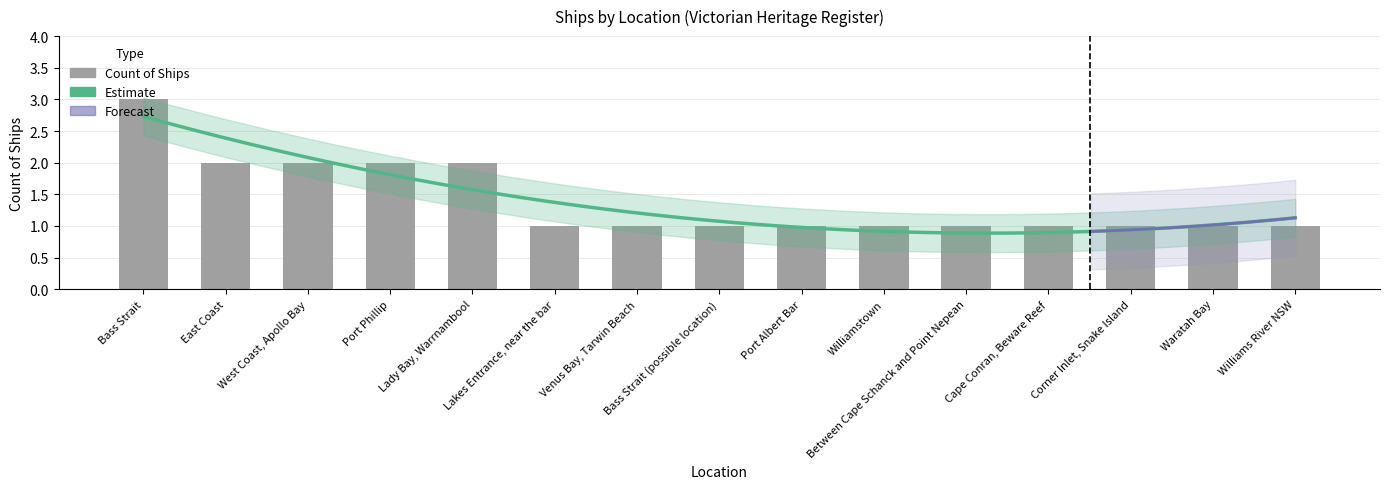

At which label is the value closest to 2?

East Coast